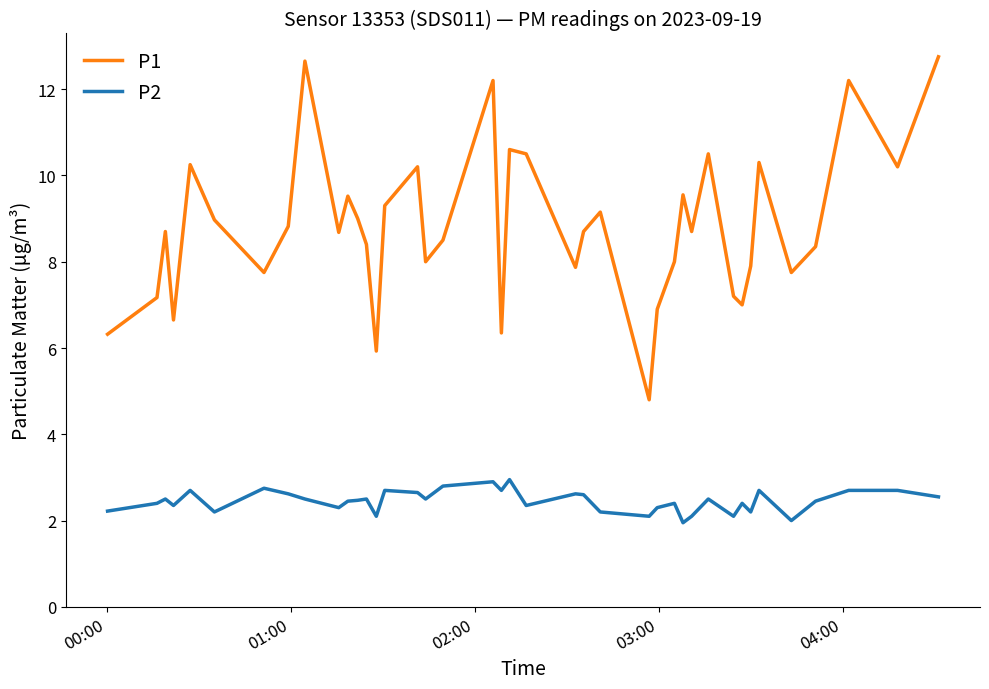

Which series has the widest spread of values?

P1